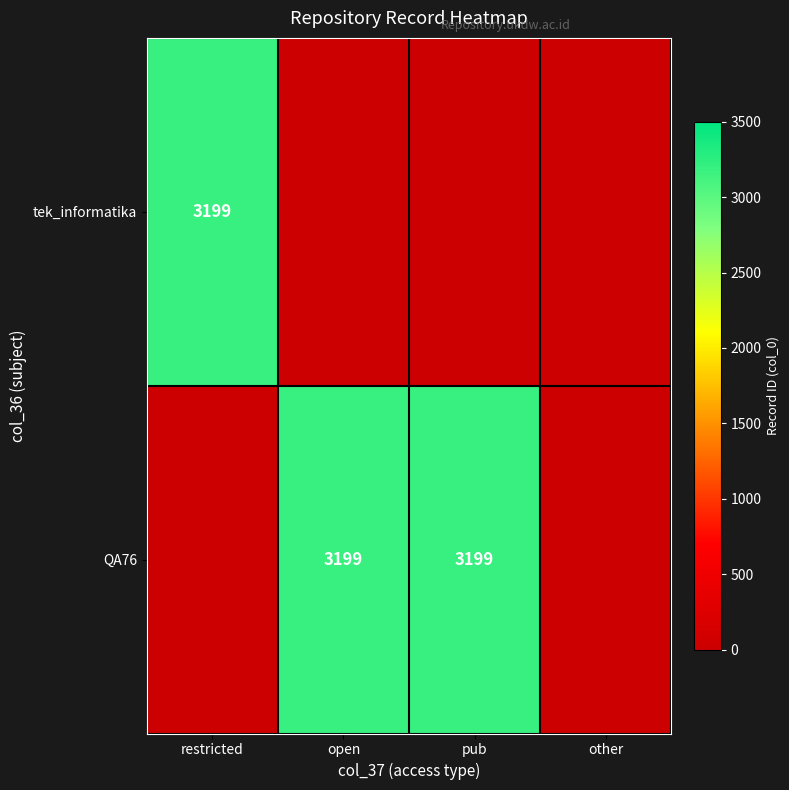

True or false: QA76 has a value of 1881 at pub.

False